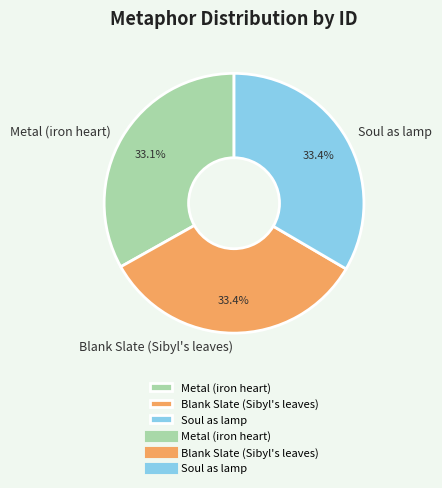

To the nearest percent, what is the average slice percentage?

33%